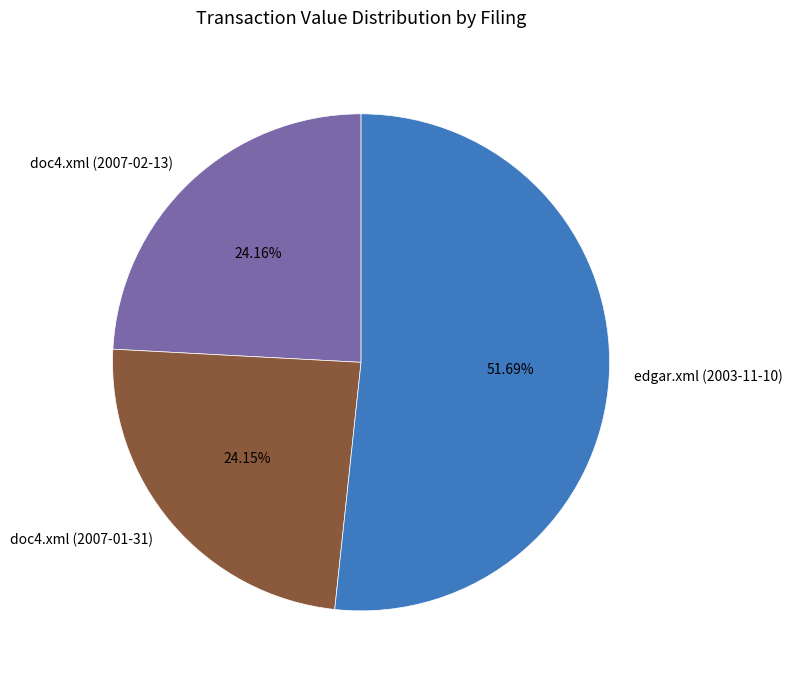

What percentage is NOT represented by edgar.xml (2003-11-10)?

48.3%